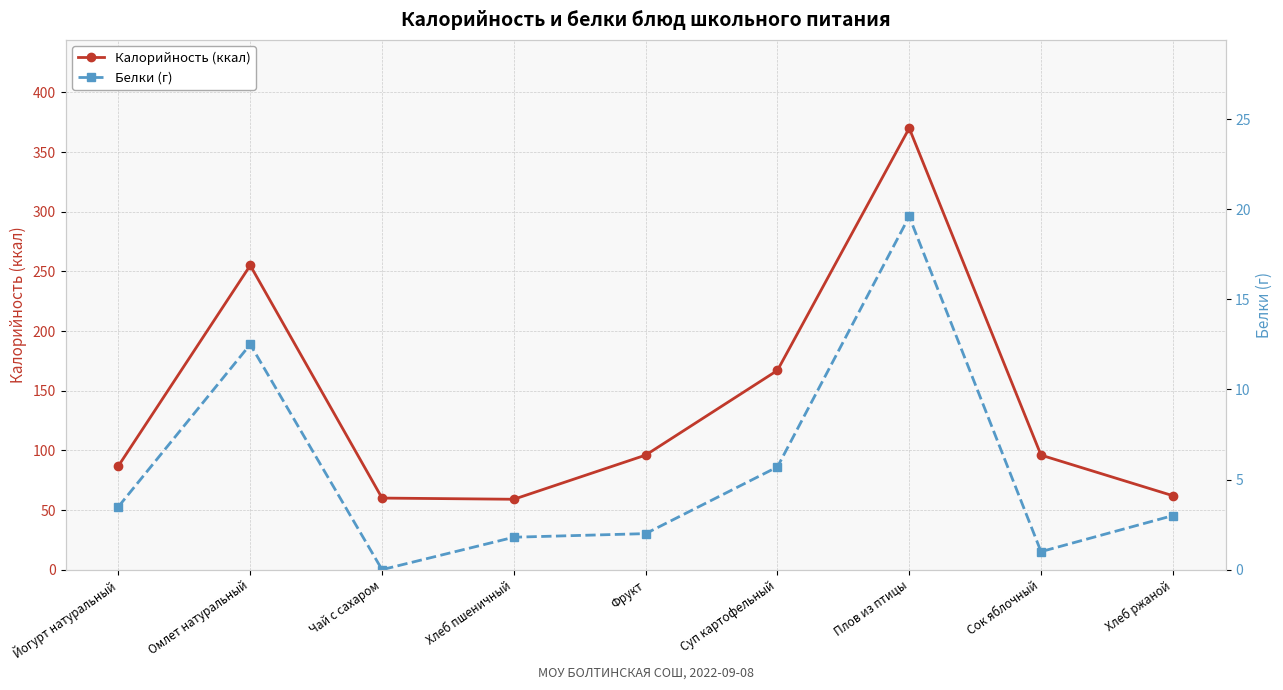

What is the label of the 7th point from the left?

Плов из птицы